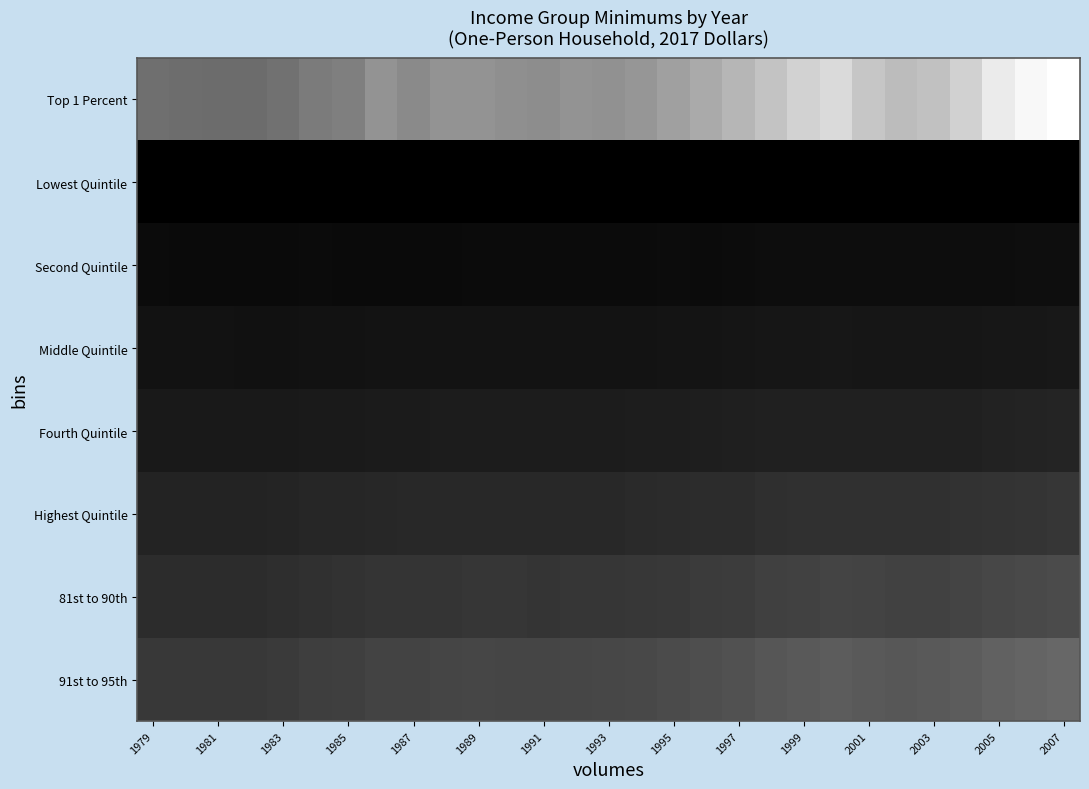

Reading right to left, what are all the values shown in this chart?

Top 1 Percent: 404900	393100	372700	332000	305400	298500	313300	345600	333000	310500	288600	269300	254200	237400	230000	234200	223800	227500	235100	233300	218800	232600	201100	195400	179500	171700	171300	172800	175800
Lowest Quintile: 0	0	0	0	0	0	0	0	0	0	0	0	0	0	0	0	0	0	0	0	0	0	0	0	0	0	0	0	0
Second Quintile: 23400	22200	21500	21200	20700	20800	21200	21400	21200	20600	19600	18800	19000	18000	17800	17600	18000	18200	17600	17300	16900	17300	17300	17400	16100	16600	17000	17200	17900
Middle Quintile: 39100	37600	36900	36300	35200	35400	36200	36400	36000	35000	33700	32900	32400	31200	31000	30900	30900	31400	31100	30700	30100	30200	29500	29400	27800	28000	28500	28500	29400
Fourth Quintile: 57600	56000	54800	53600	52300	52000	53000	53200	52400	51100	49200	48000	47000	45900	45200	45200	44800	45100	45100	44600	43900	43300	42300	42000	39800	39700	40000	39600	40600
Highest Quintile: 86300	84400	82100	80400	78200	77000	78600	79000	77400	75100	72000	70100	68400	66600	65500	64900	64200	65200	65700	64900	63700	62900	60500	60300	57000	56300	56200	55600	56700
81st to 90th: 119000	116400	112700	109000	105600	103900	106100	108200	105500	101500	97400	94000	90800	87900	86700	85800	84700	85500	86500	85300	83500	82300	79100	78800	73700	72500	71900	71600	72500
91st to 95th: 163400	159700	154100	145900	140800	138500	141500	146300	141400	136700	129800	123500	119700	114700	112800	111700	109300	110500	111700	109700	106700	106700	100900	99600	93200	90400	90800	89600	91500